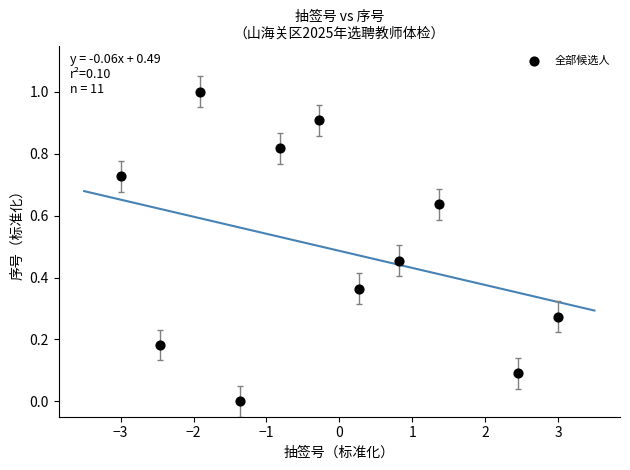

What is the range of Y values (max minus min)?

1.0